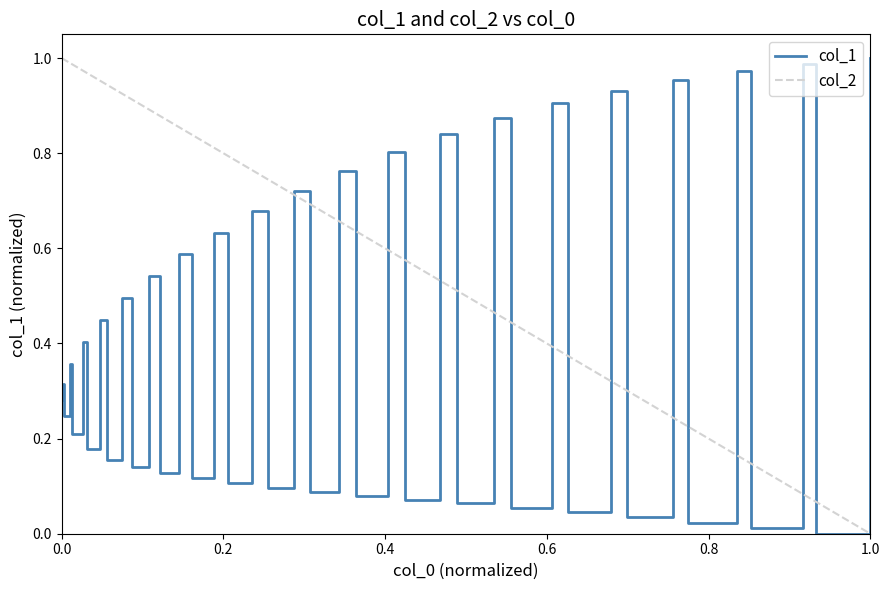

True or false: the data shows 0.0 at 36.

False